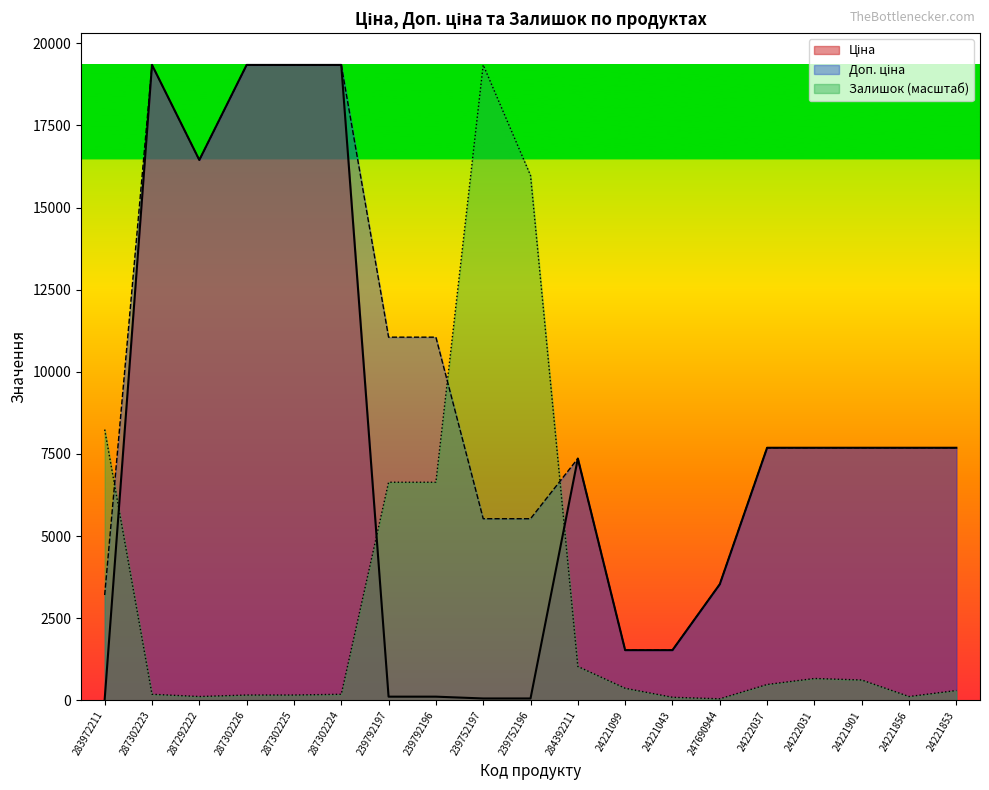

How many lines are shown in the chart?

3